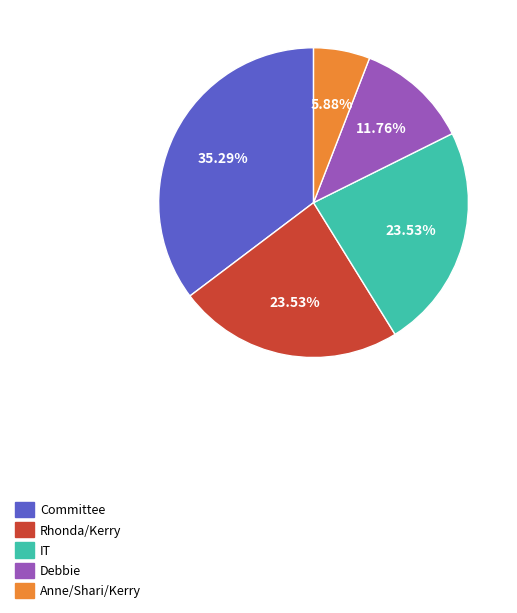

Between IT and Committee, which is larger?

Committee